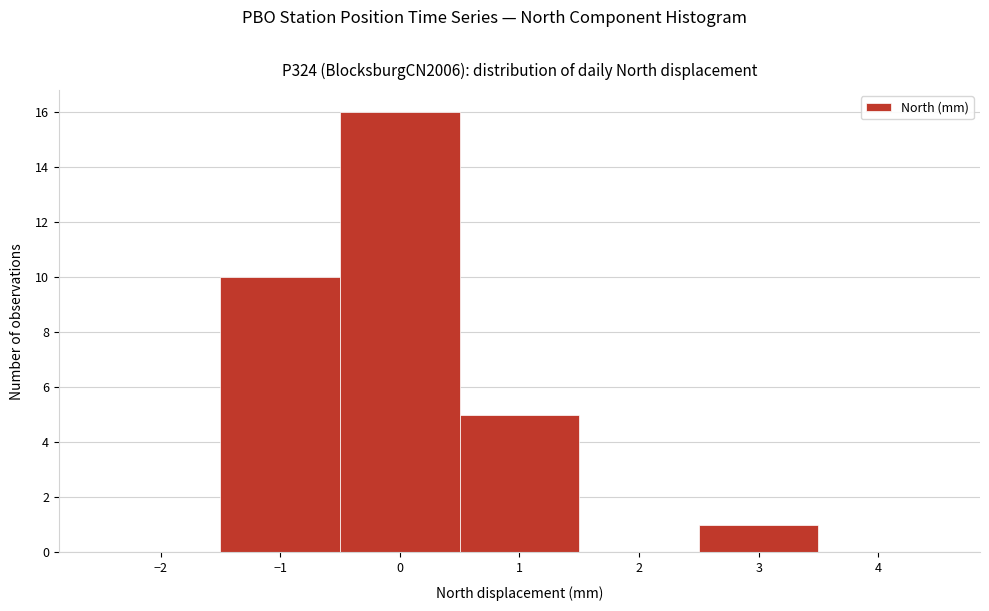

Reading left to right, list every bar in this chart as the range it spans on the x-axis followed by its height. The values are not printed on the chart, so give them approximately, as read against the axis.

-2.5 to -1.5: 0
-1.5 to -0.5: 10
-0.5 to 0.5: 16
0.5 to 1.5: 5
1.5 to 2.5: 0
2.5 to 3.5: 1
3.5 to 4.5: 0